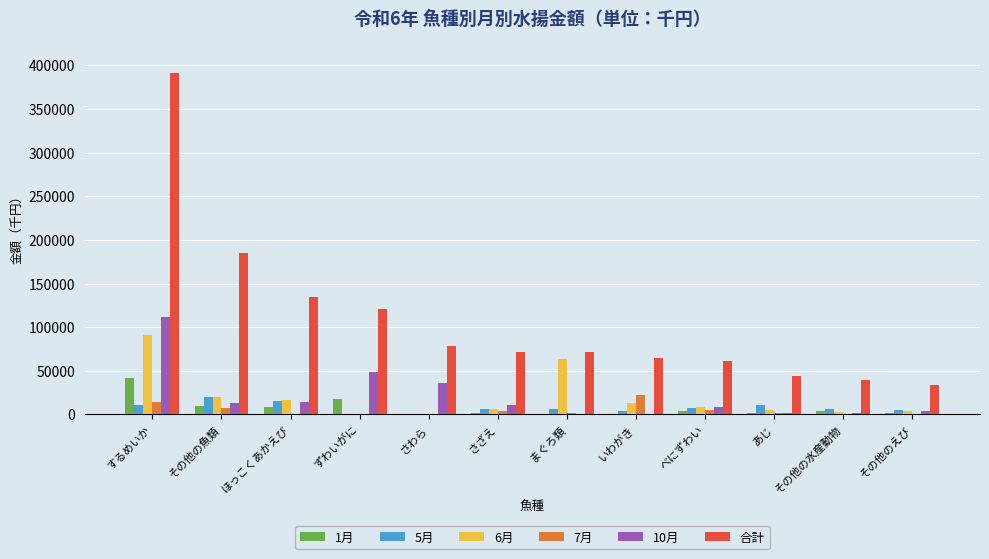

Are the bars grouped side by side (vs. stacked)?

Yes